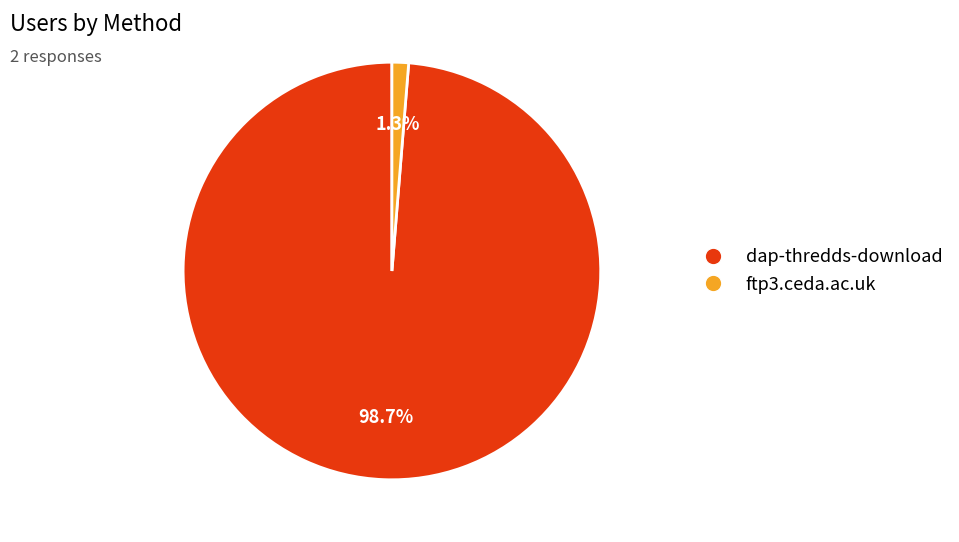

Count the number of slices in the pie.

2